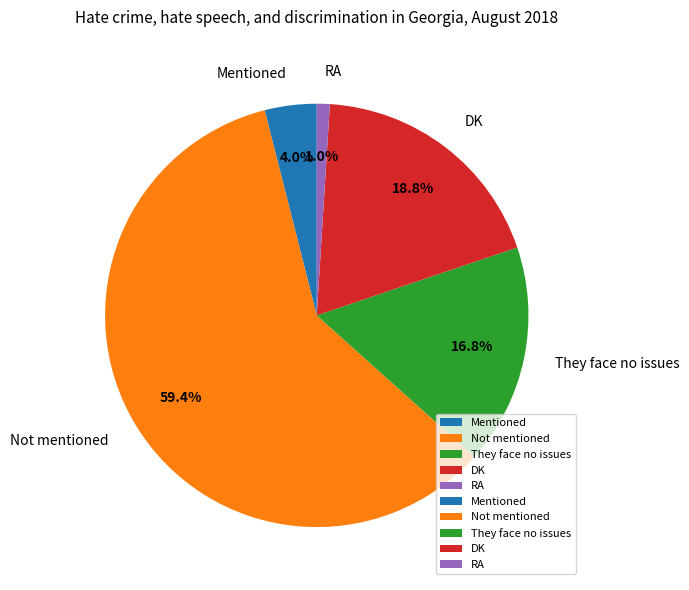

Count the number of slices in the pie.

5